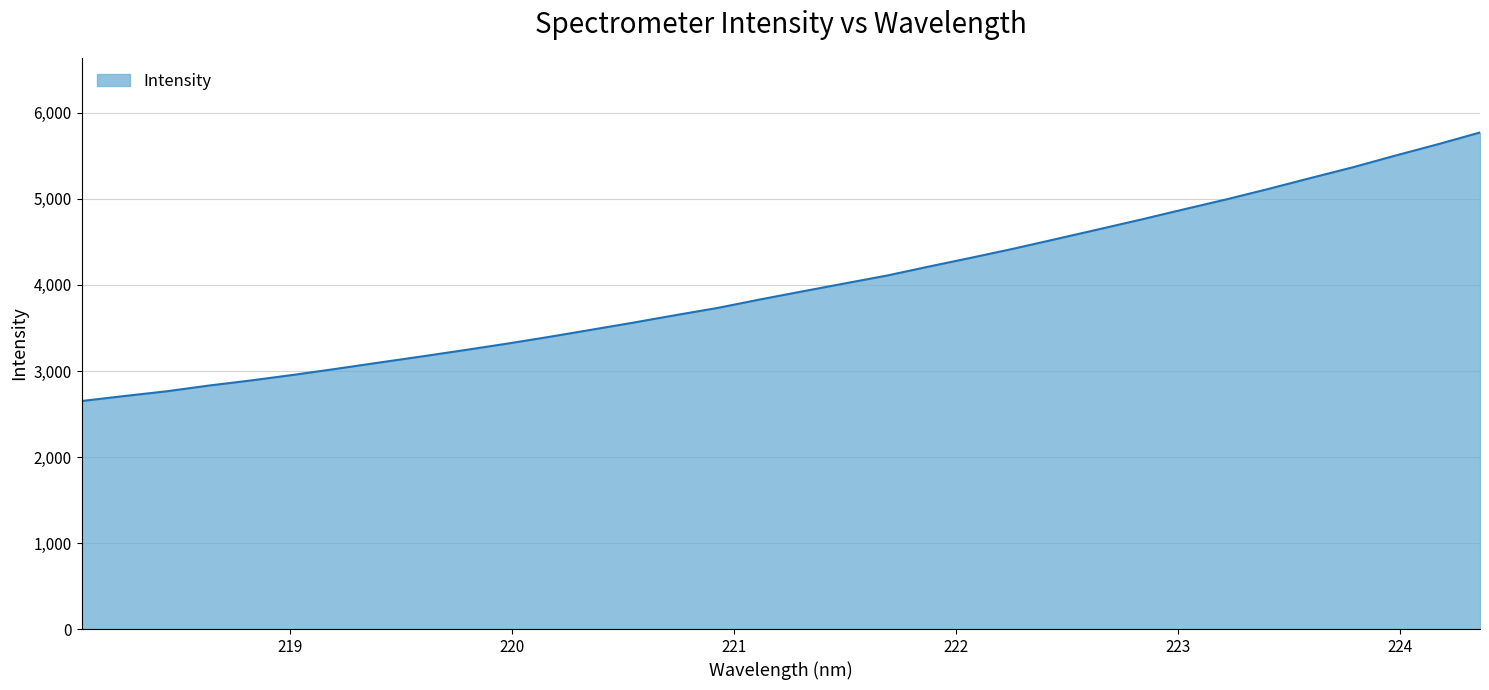

What is the smallest value displayed?

2650.6